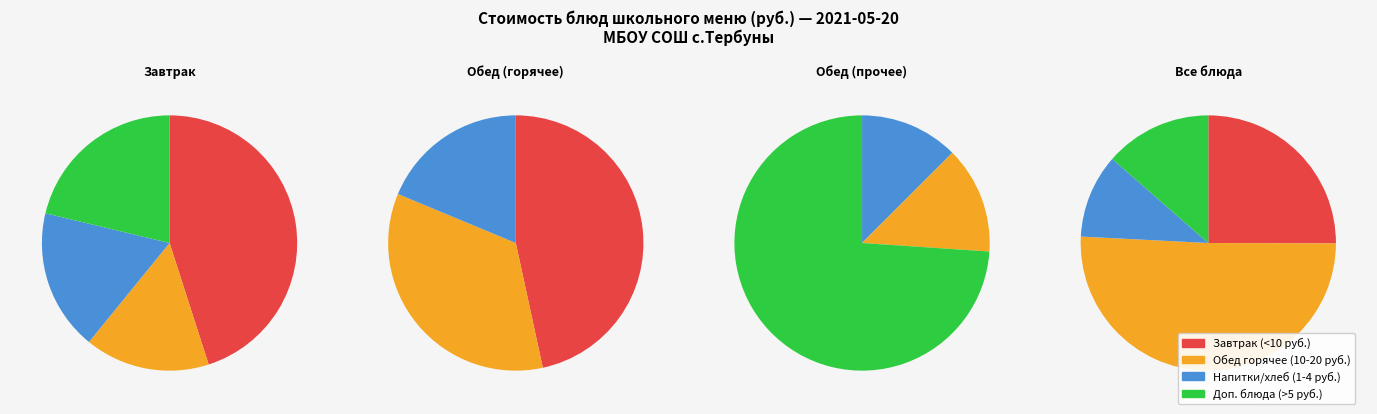

Is there any slice that represents more than half of the pie?

No